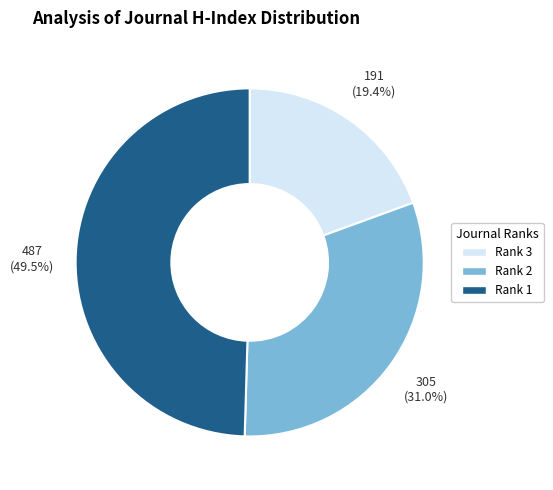

Which has a higher value, Rank 1 or Rank 3?

Rank 1